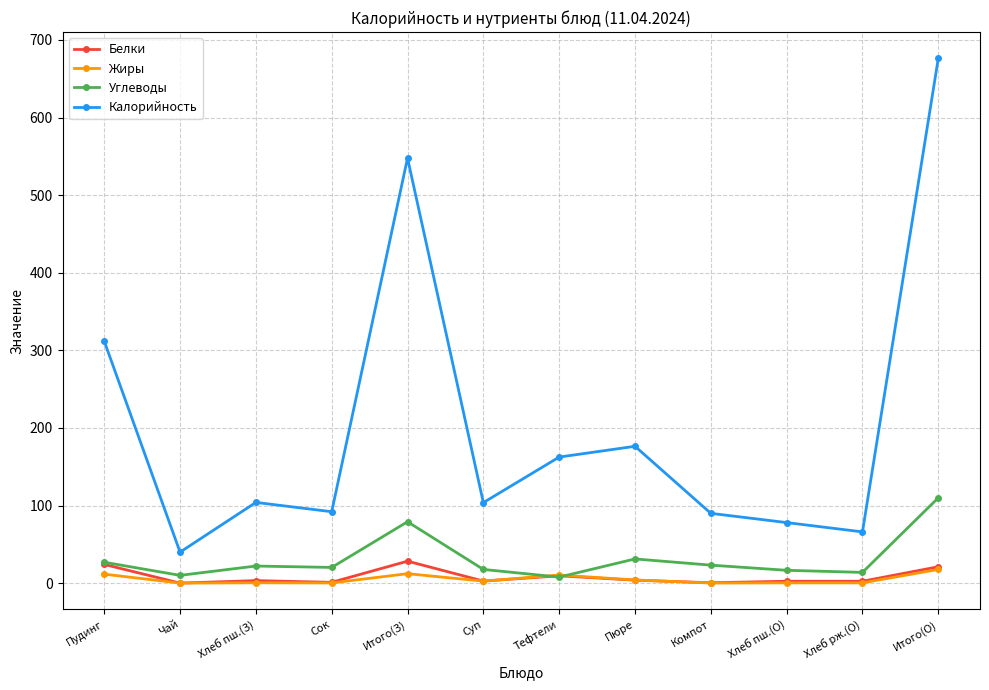

What is the value of the Белки point at the 9th from the left?

0.4